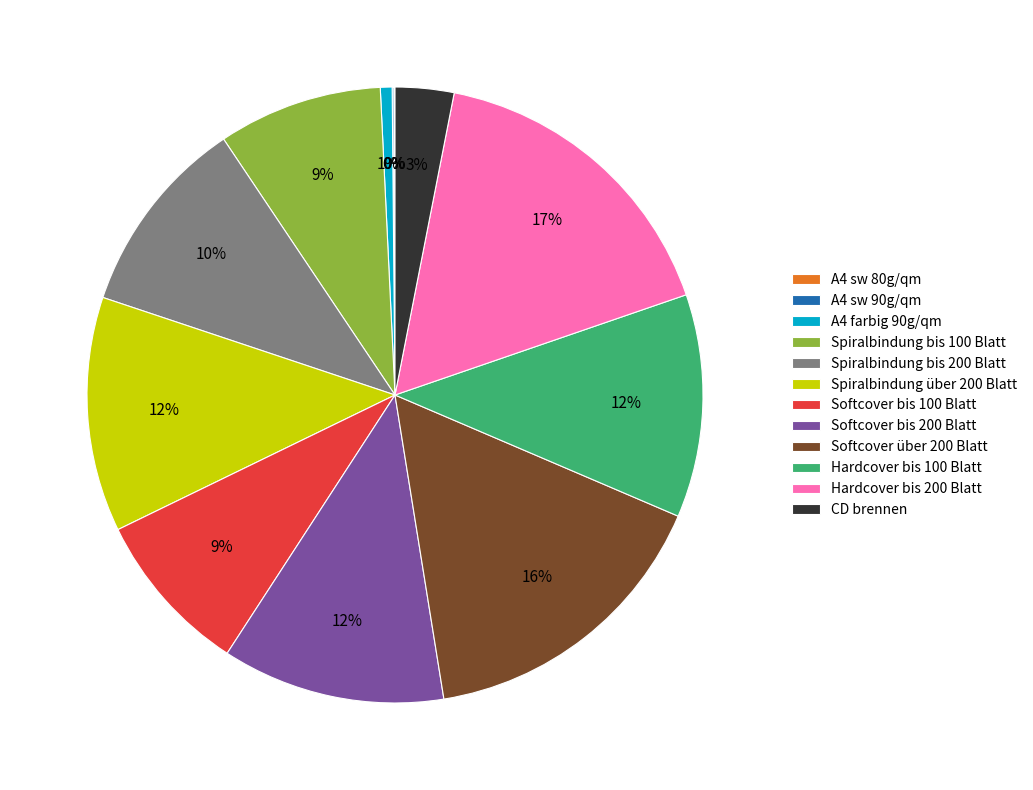

Is there a majority slice in this chart?

No